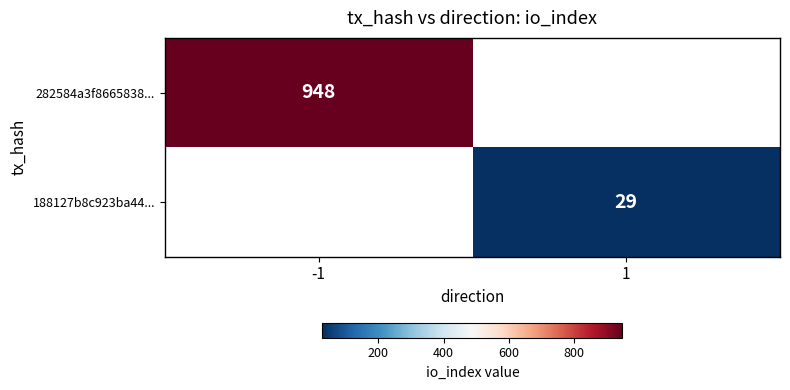

Is the value of 282584a3f8665838... at -1 greater than the value of 188127b8c923ba44... at 1?

Yes